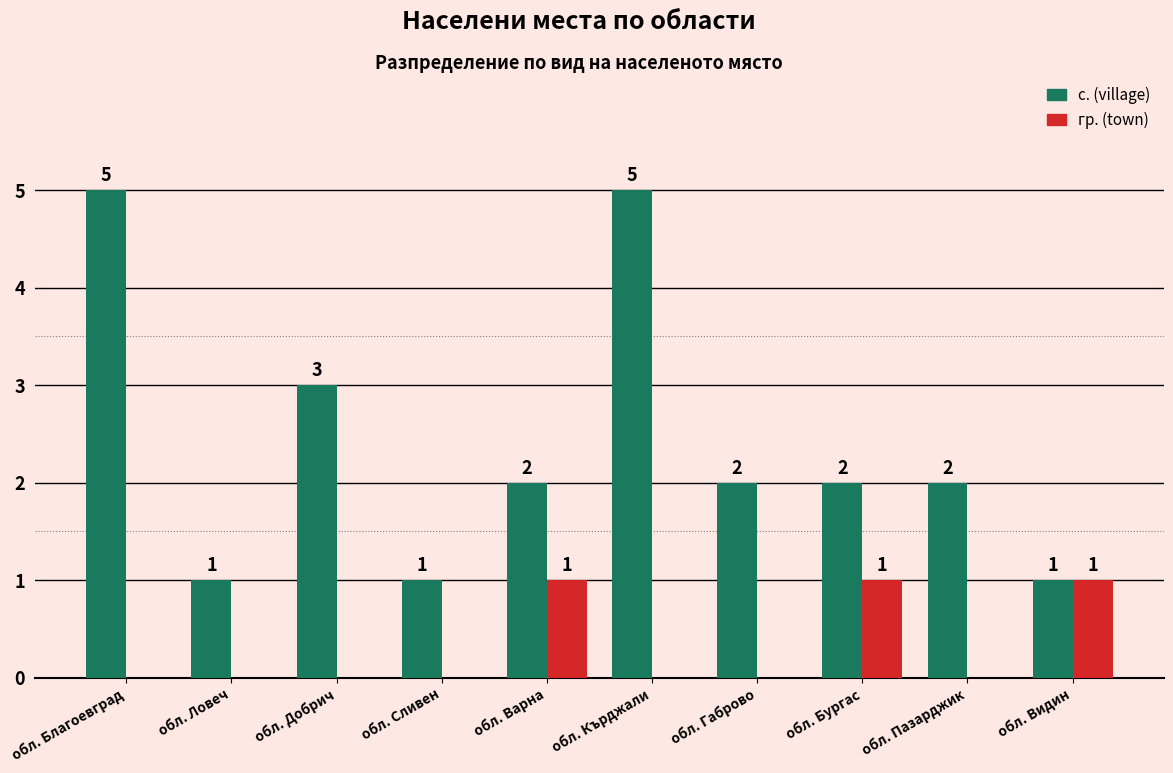

True or false: гр. (town) has a value of -1 at обл. Благоевград.

False